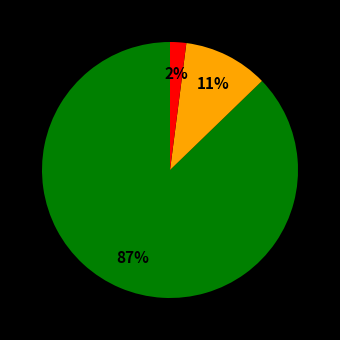

Does any single category account for the majority?

Yes